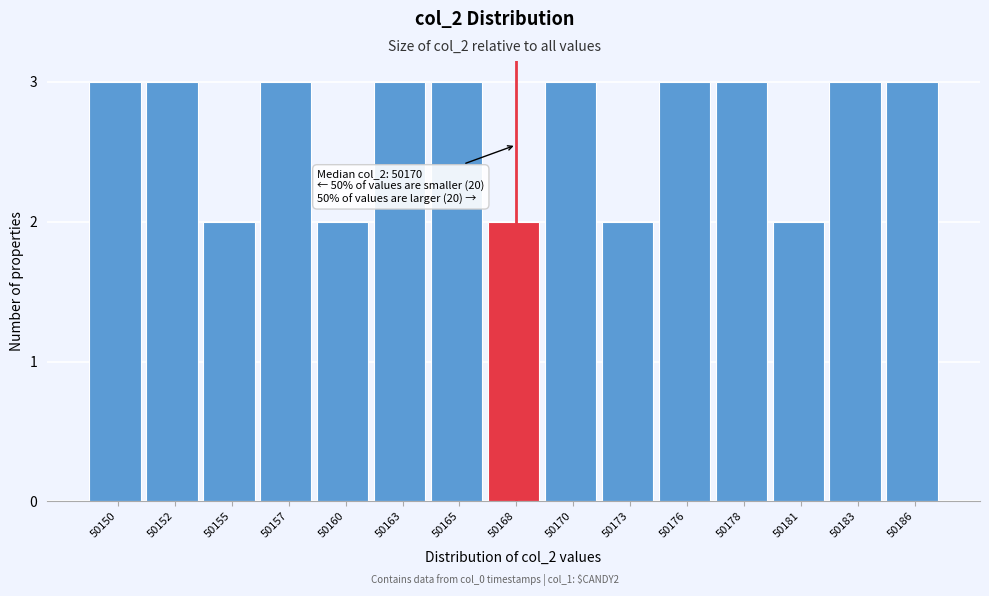

Reading right to left, extract all data points from this chart.

50186=3	50183=3	50181=2	50178=3	50176=3	50173=2	50170=3	50168=2	50165=3	50163=3	50160=2	50157=3	50155=2	50152=3	50150=3